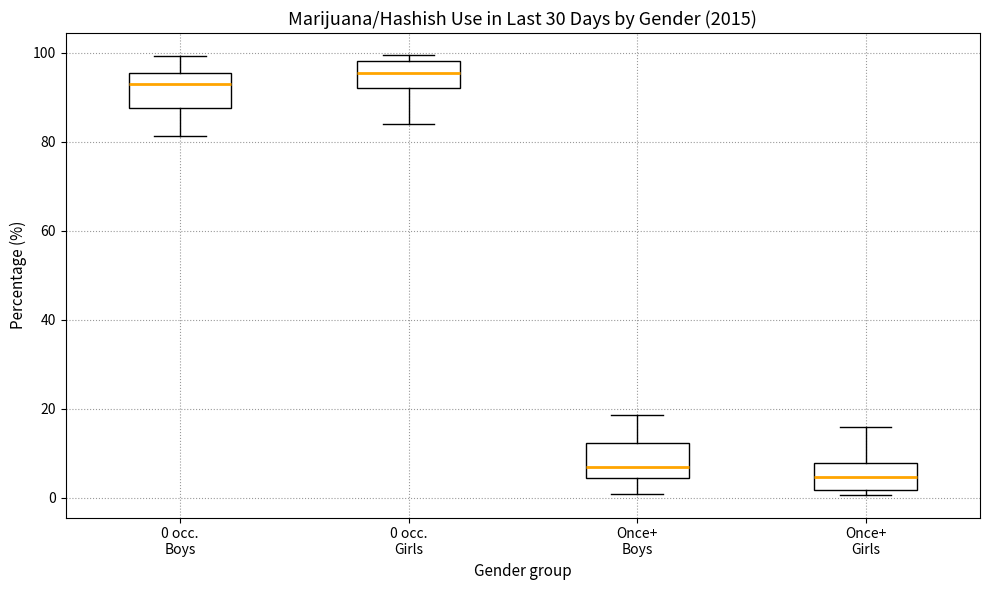

Where is the lower edge of the box for 0 occ. Girls on the y-axis? The values are not printed on the chart, so give them approximately, as read against the axis.

92